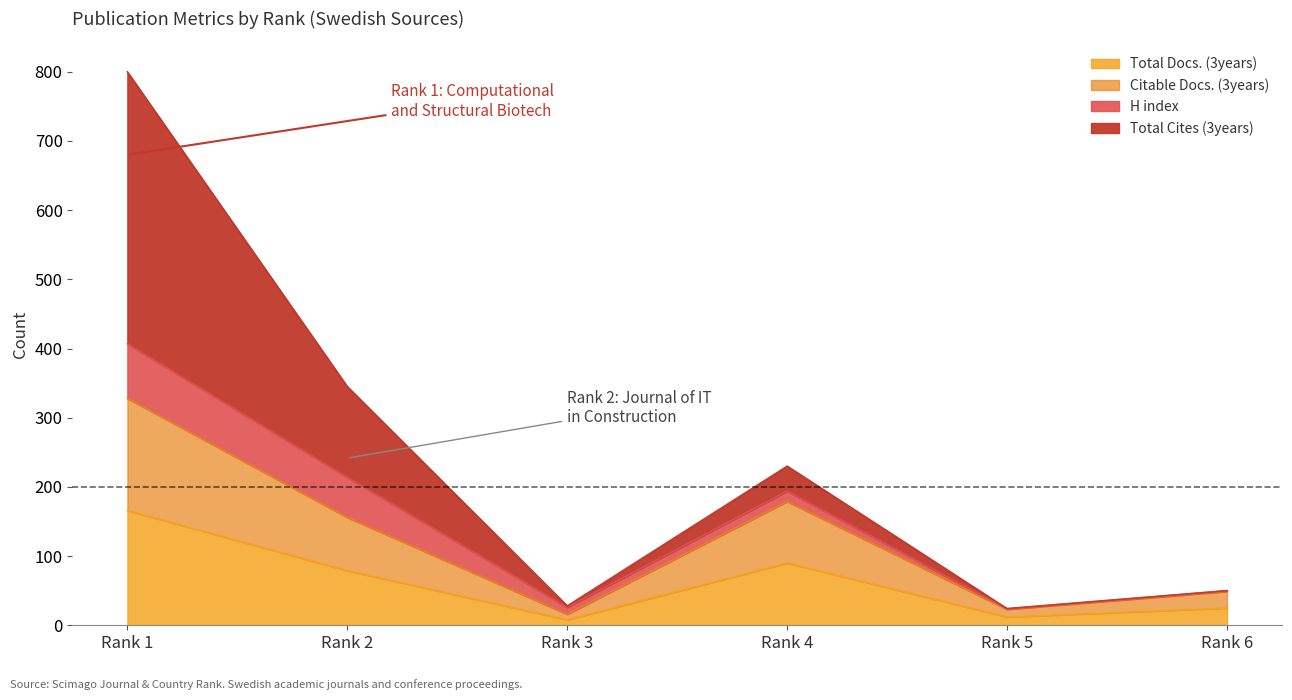

How many data points in Total Docs. (3years) are above 79?

2